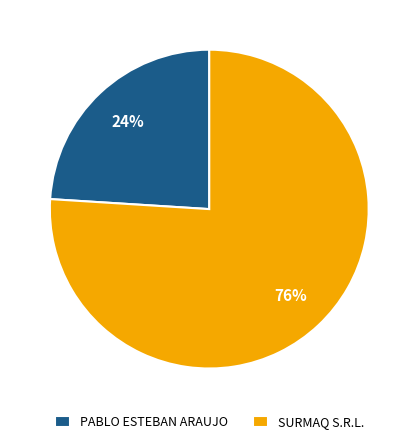

What is the largest slice in the pie chart?

SURMAQ S.R.L.